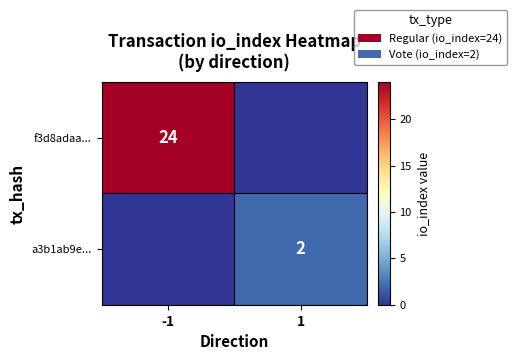

Is it true that f3d8adaa... equals 24 at -1?

True